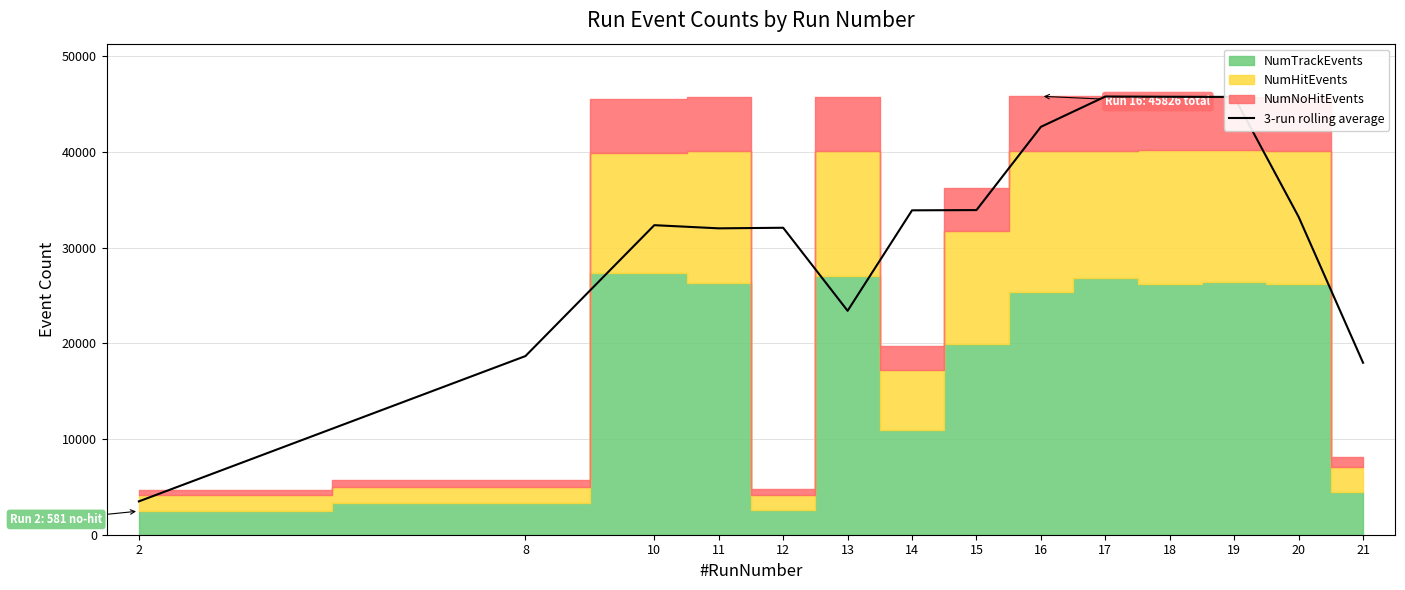

Between 17 and 19, which is larger?

17